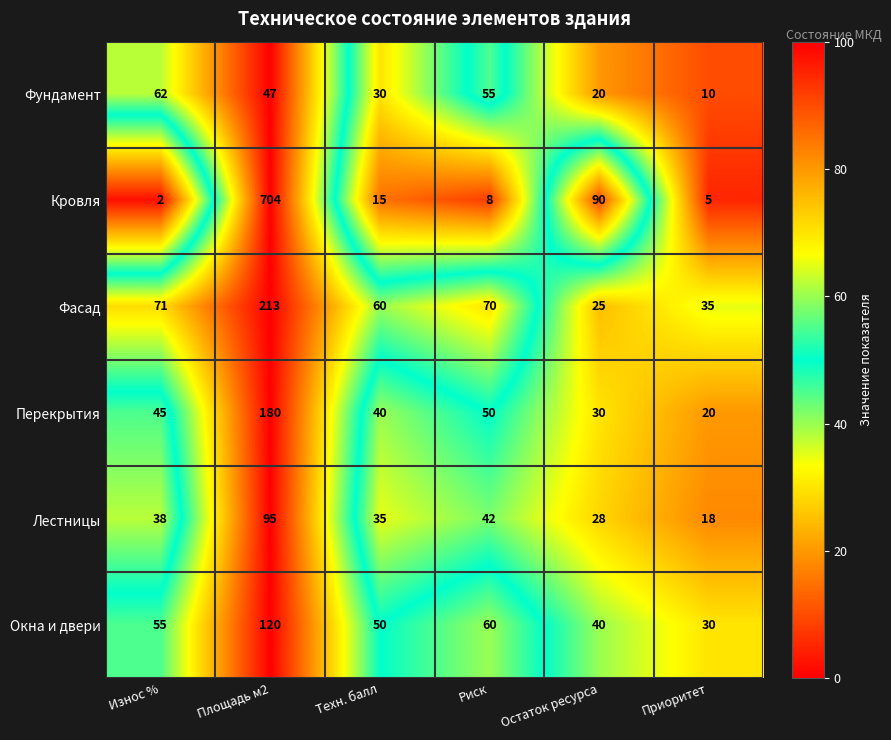

The value of Перекрытия at Остаток ресурса is 11. True or false?

False